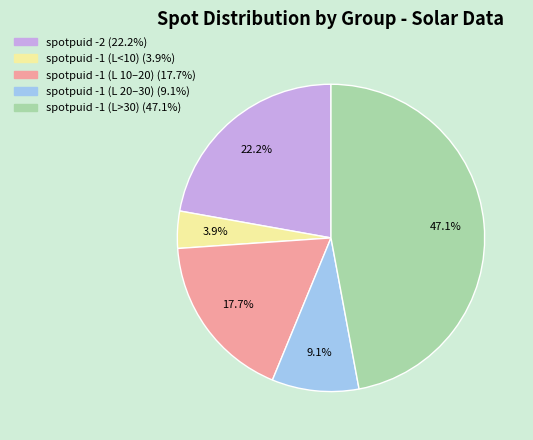

Does any single category account for the majority?

No